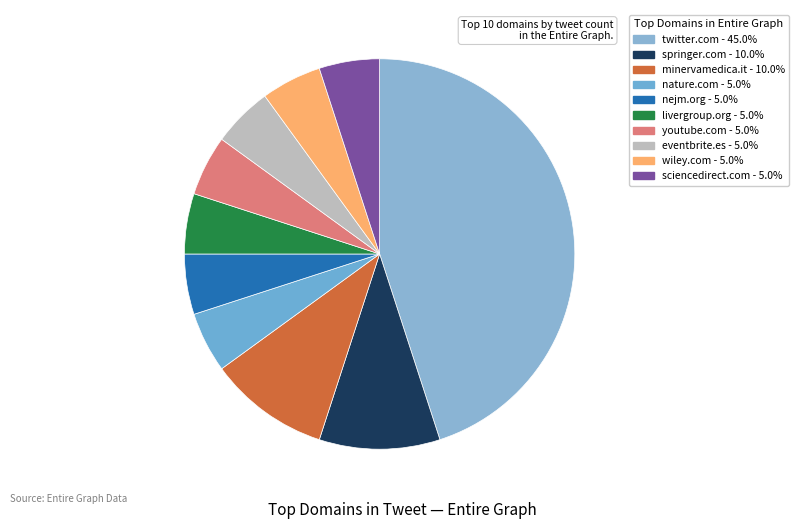

Combined, what portion of the pie is springer.com and youtube.com?

15.0%